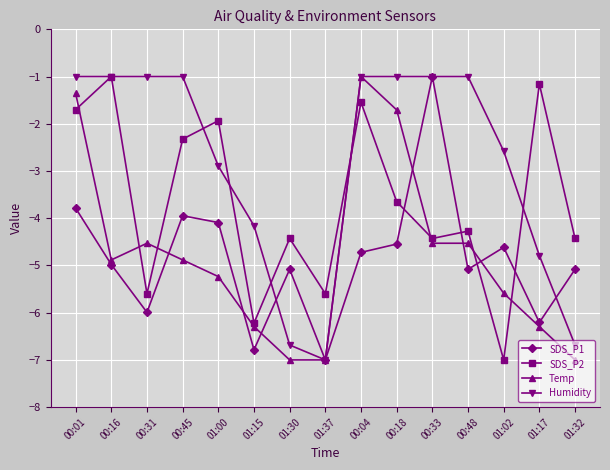

True or false: Temp has more than 0 points higher than both neighbors.

True